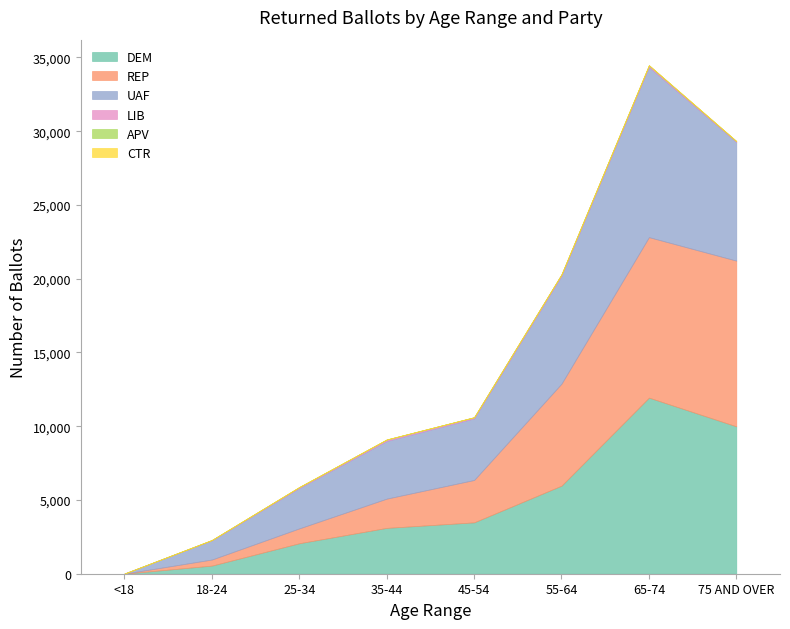

At which label is CTR closest to 4?

55-64